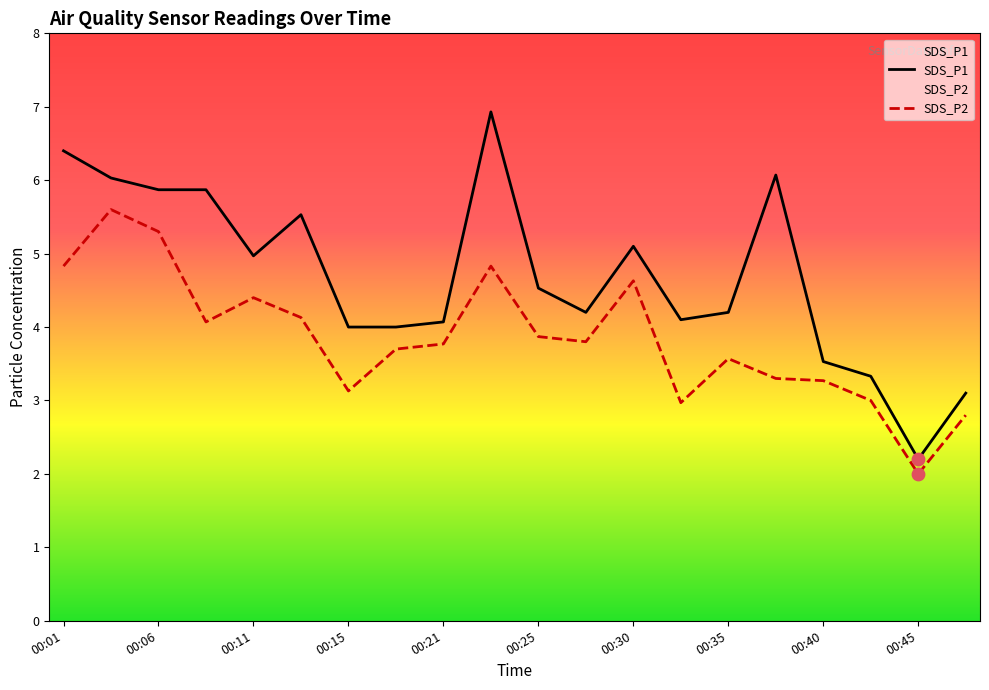

Is the value of SDS_P1 at 00:15 greater than the value of SDS_P2 at 00:13?

No